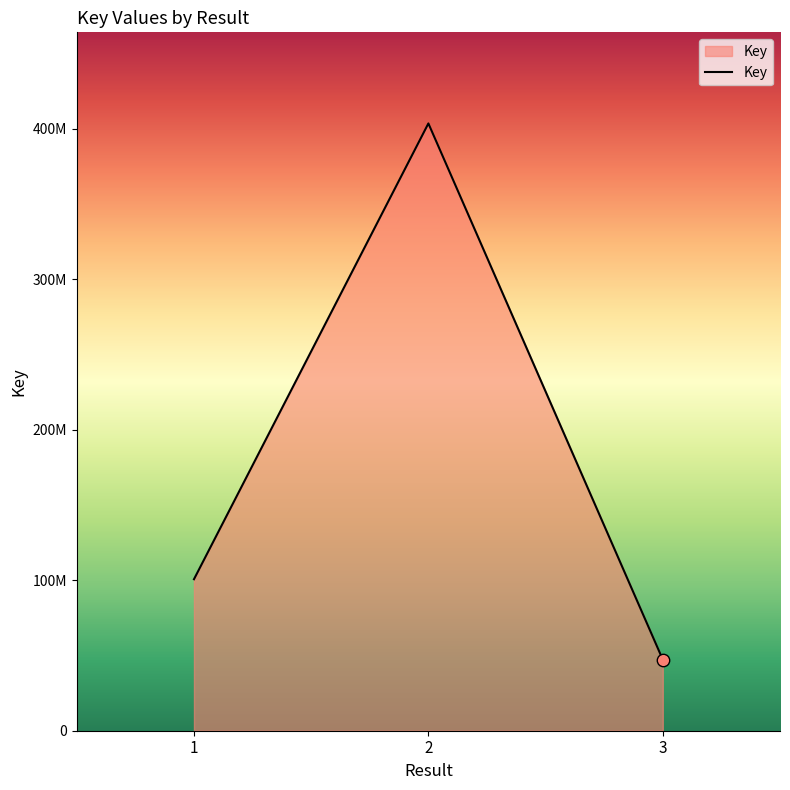

What is the change in value from 2 to 3?

-356179673